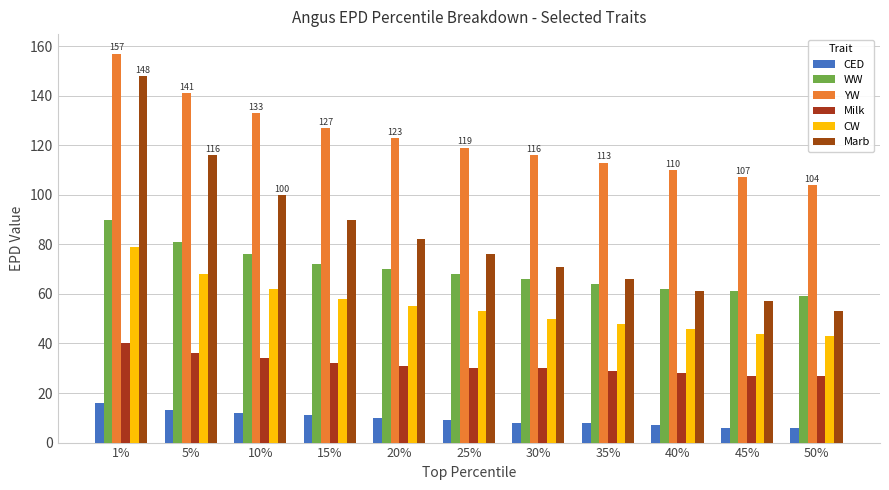

Is the value of Milk at 25% greater than the value of CW at 1%?

No